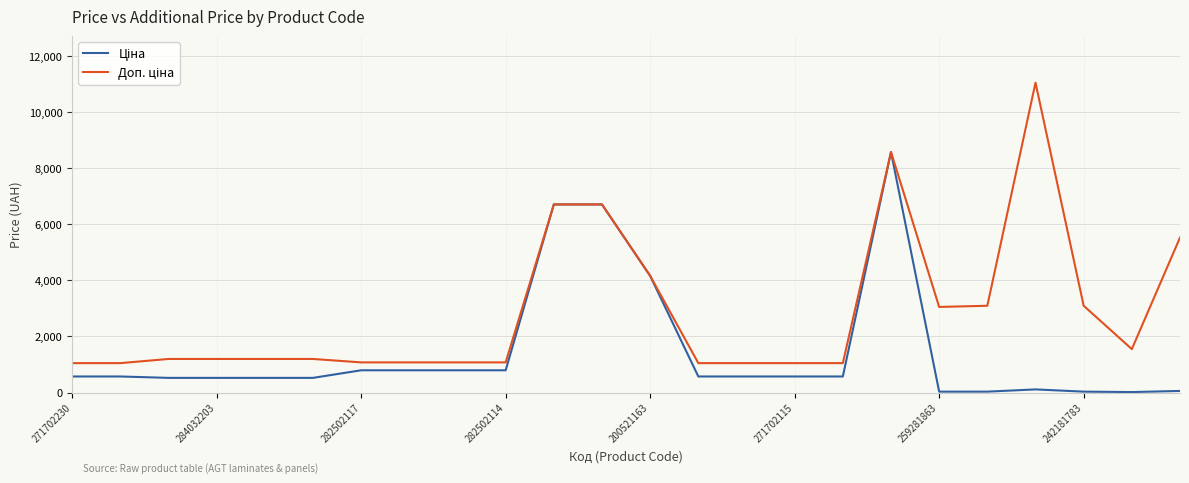

Does the chart display data point markers on the line(s)?

No